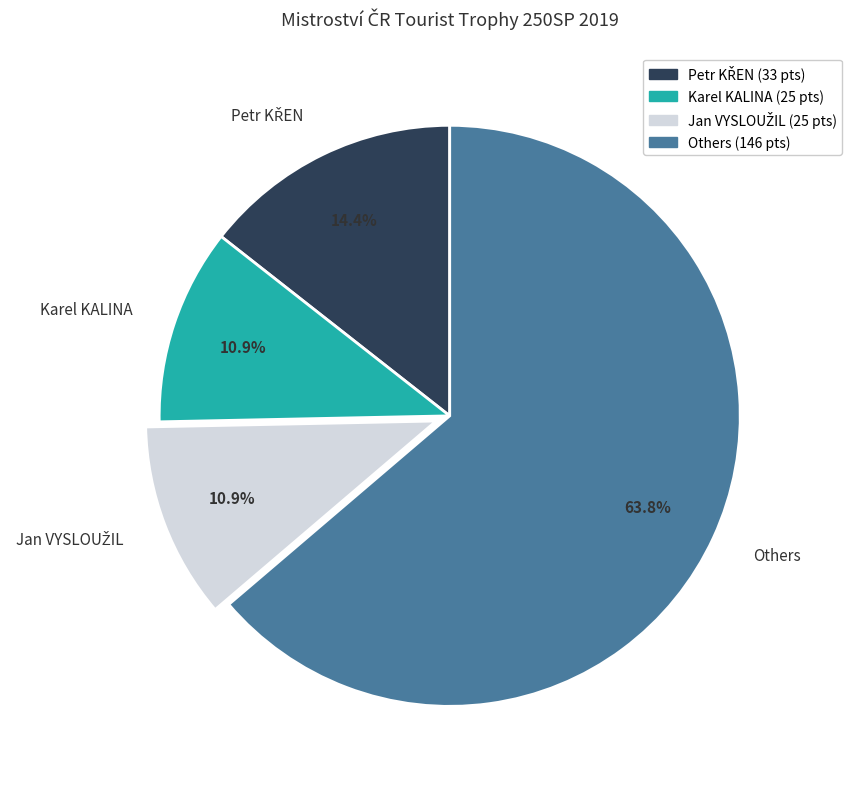

What is the largest slice in the pie chart?

Others